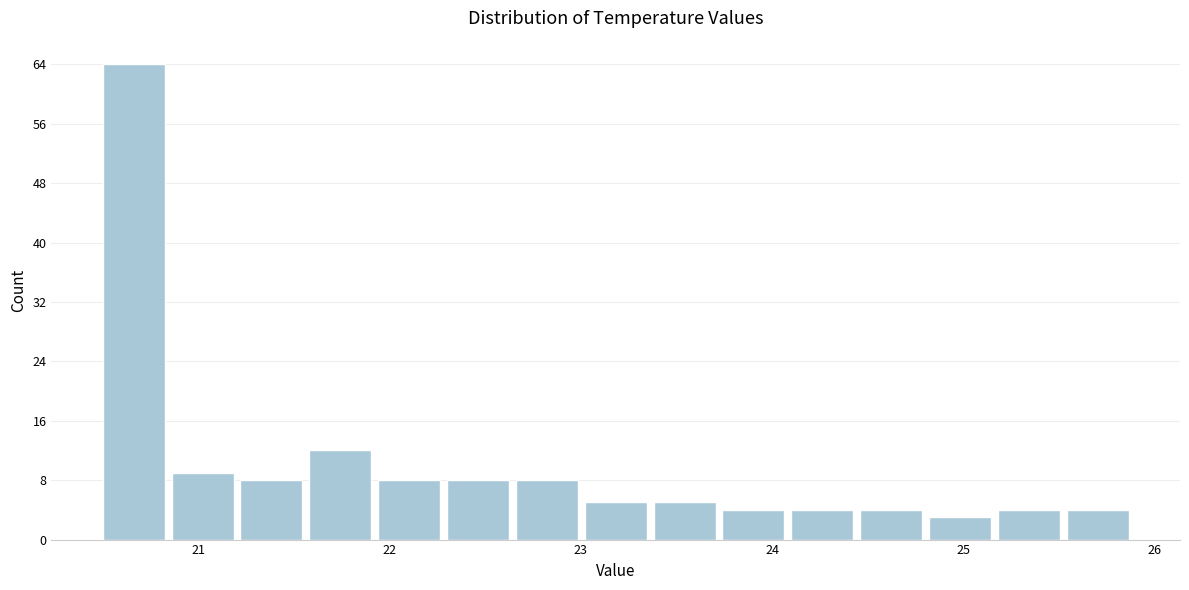

Read against the x-axis, roughly where is the centre of the tallest bar?

20.7